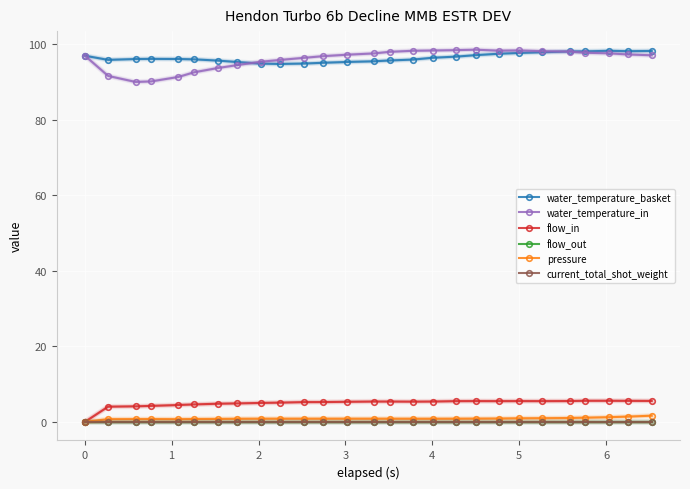

Is this an area chart (filled region under the line)?

No